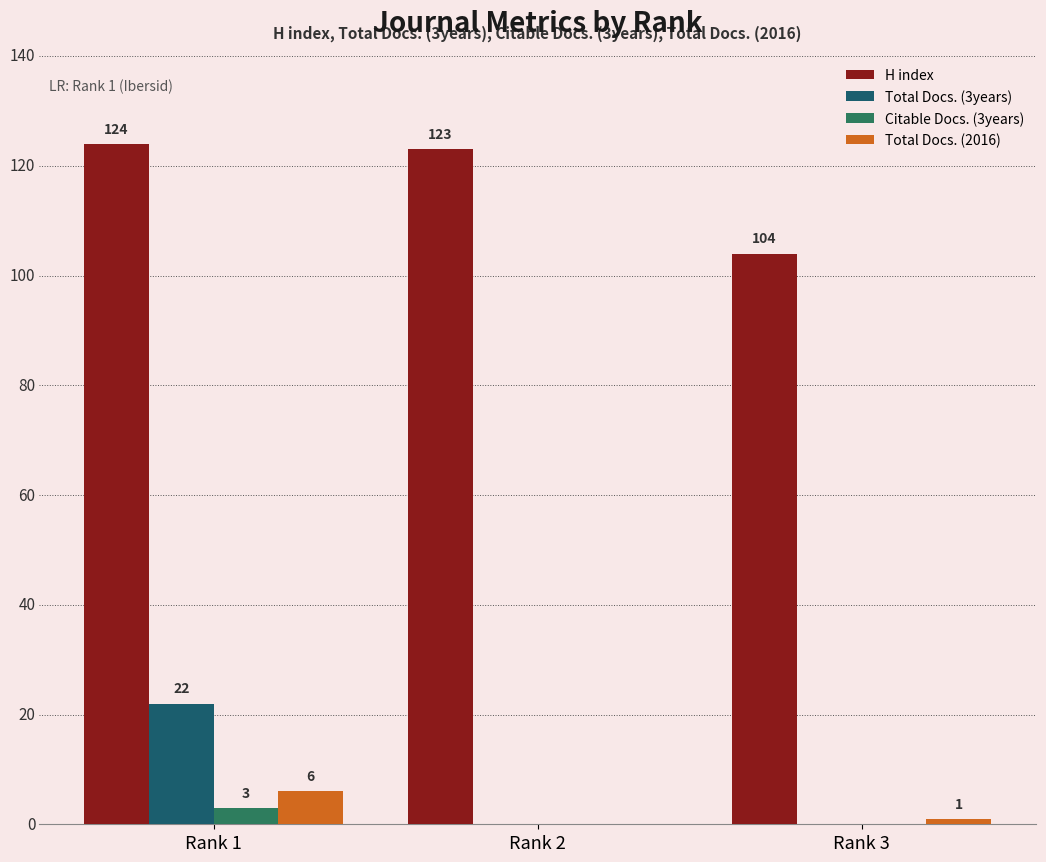

Reading left to right, extract all data points from this chart.

H index: Rank 1=124	Rank 2=123	Rank 3=104
Total Docs. (3years): Rank 1=22	Rank 2=0	Rank 3=0
Citable Docs. (3years): Rank 1=3	Rank 2=0	Rank 3=0
Total Docs. (2016): Rank 1=6	Rank 2=0	Rank 3=1